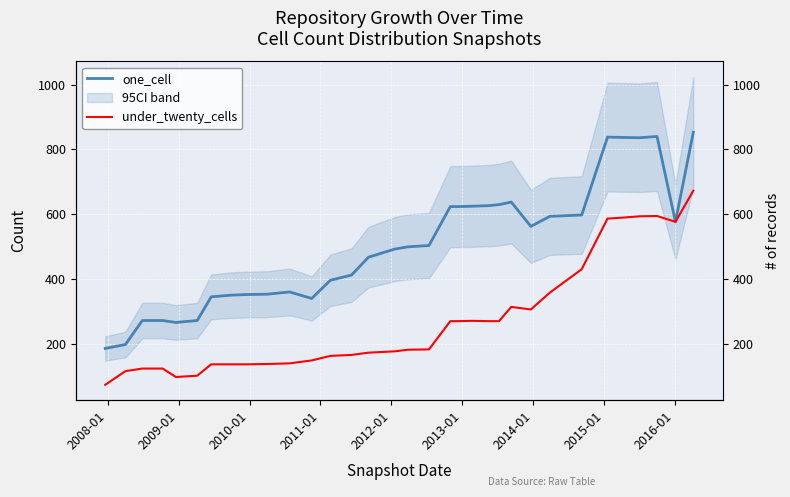

Is it true that one_cell equals 125 at 2014-01?

False